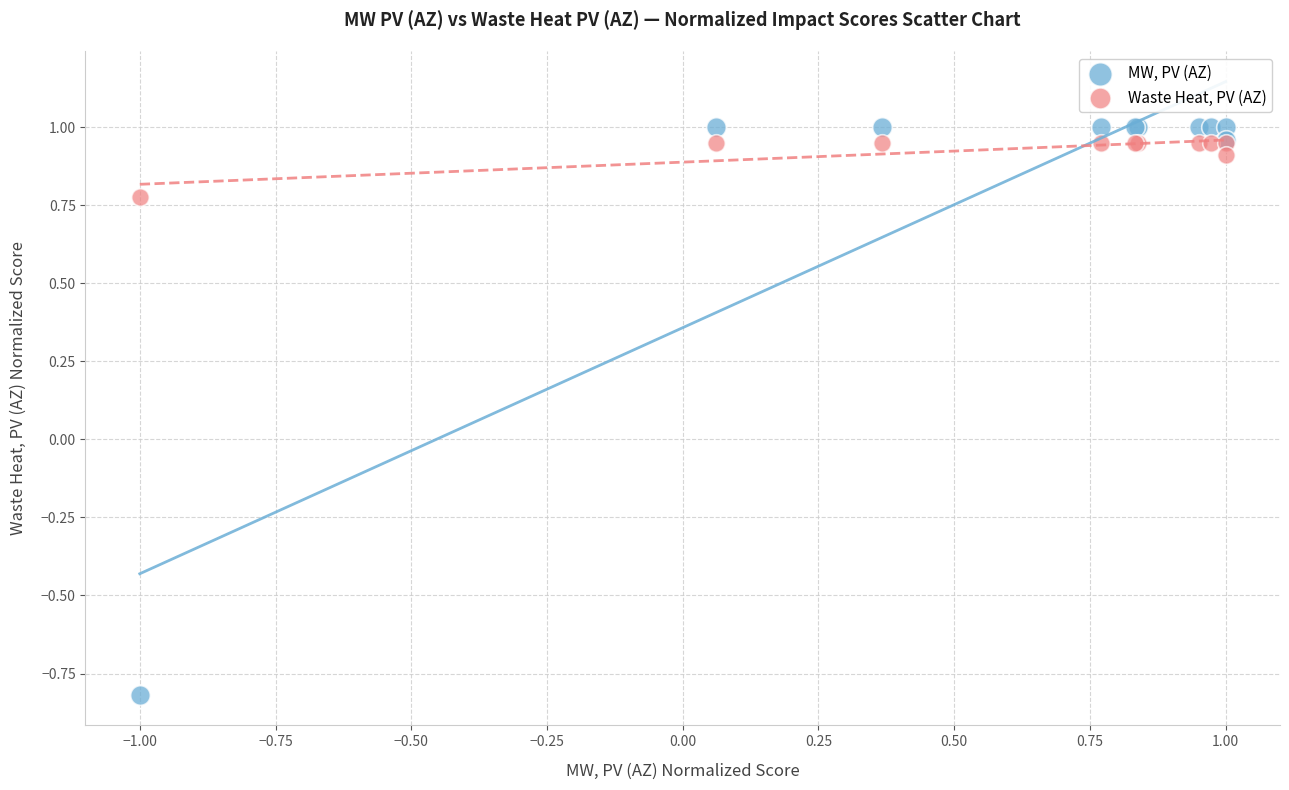

In the MW, PV (AZ) series, what Y value is closest to 0?

-0.8